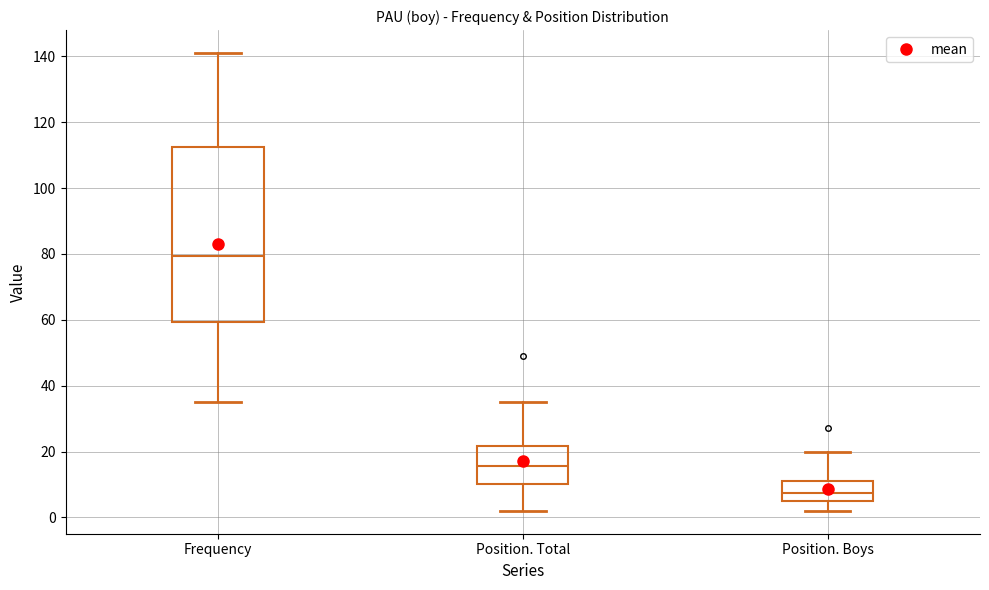

Where does the median line of the box for Position. Total sit on the y-axis? The values are not printed on the chart, so give them approximately, as read against the axis.

16